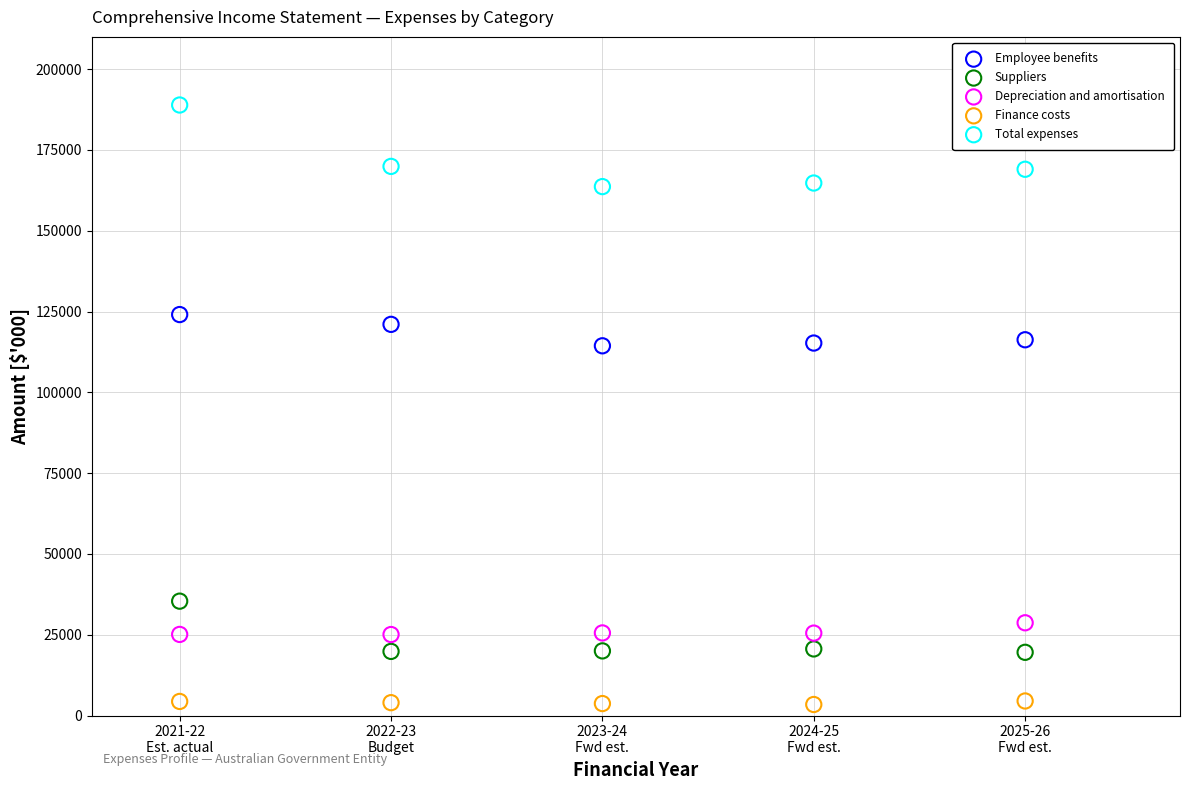

Across all data points, what is the range of Y values (max minus min)?

185511